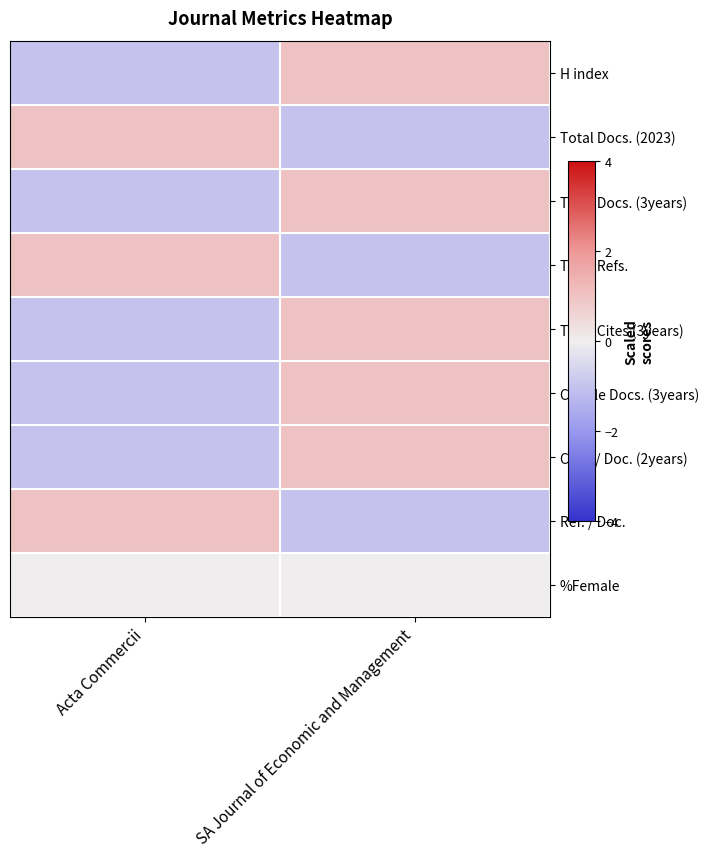

At how many categories does at least one series exceed 0?

2